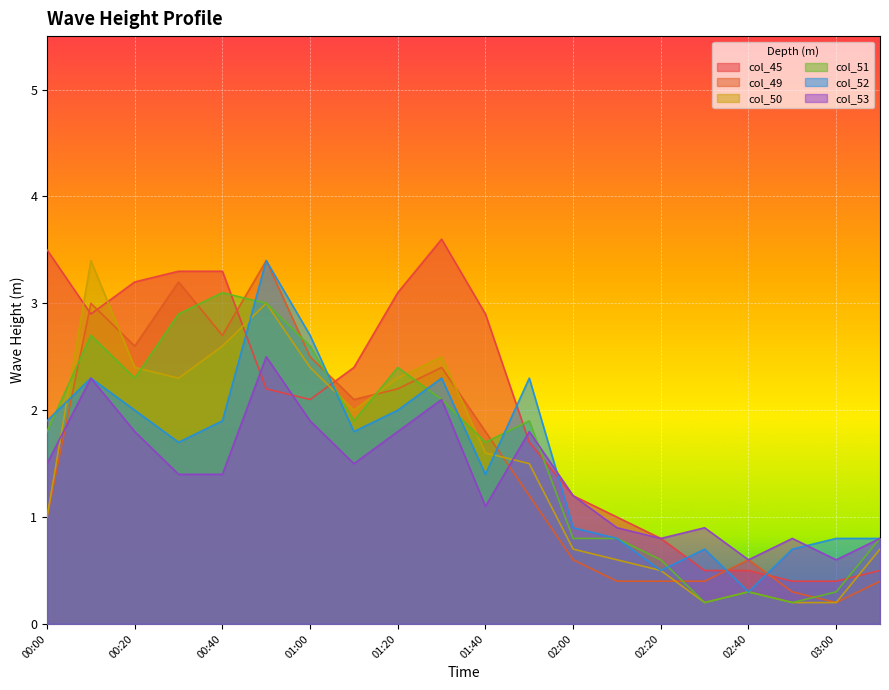

What is the average value of the col_53 series?

1.4